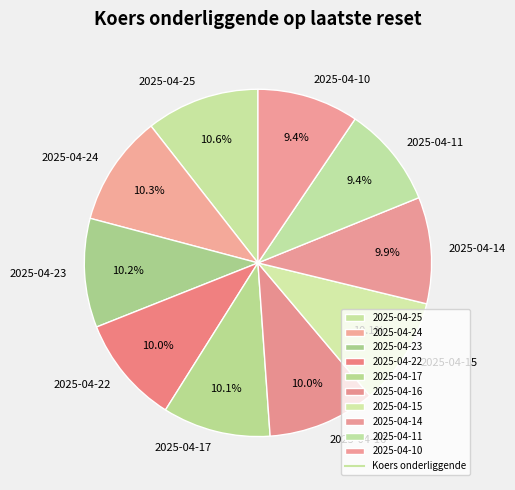

Is 2025-04-23 the majority of the pie?

No